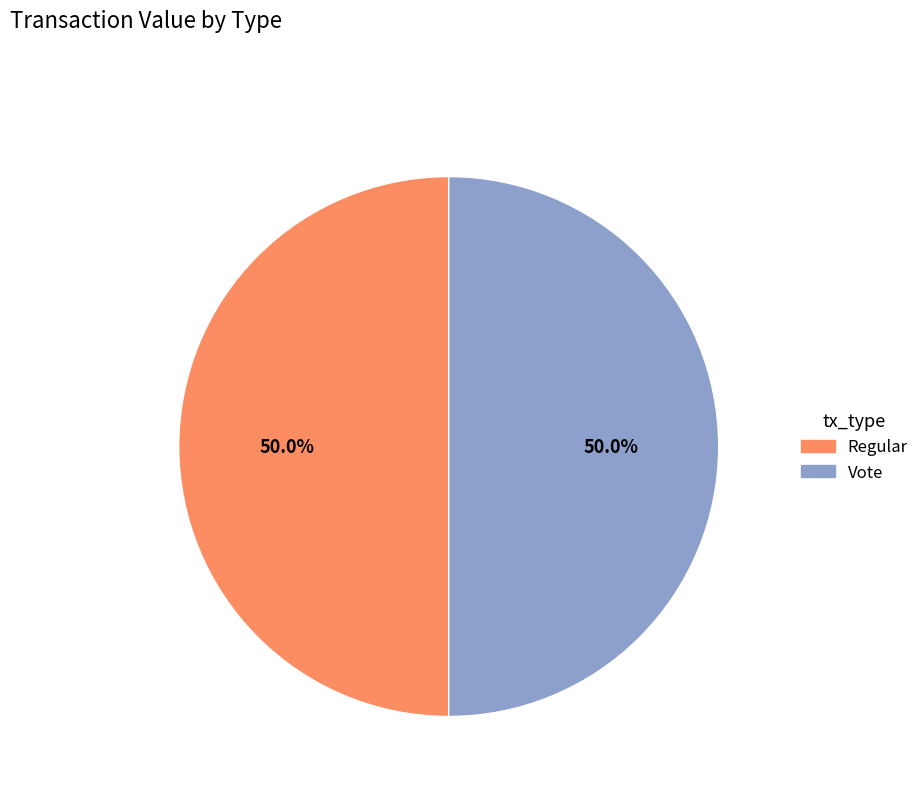

Combined, do Vote and Regular account for over 50%?

Yes